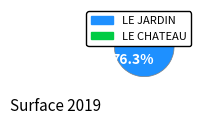

What percentage is the LE JARDIN slice, to the nearest percent?

76%